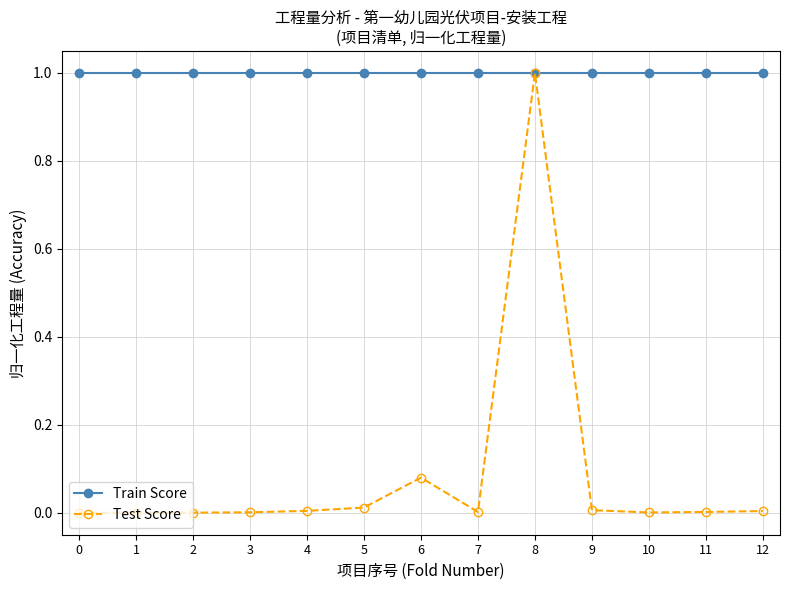

Is the value of Test Score at 9 greater than the value of Train Score at 9?

No